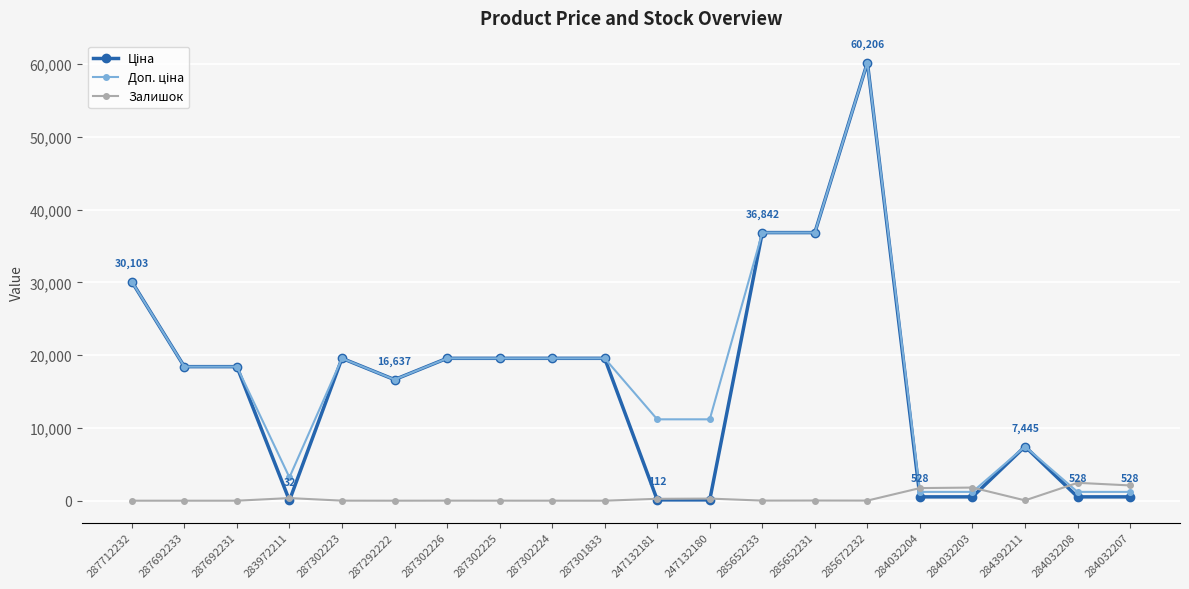

What is the maximum value shown in the chart?

60205.6